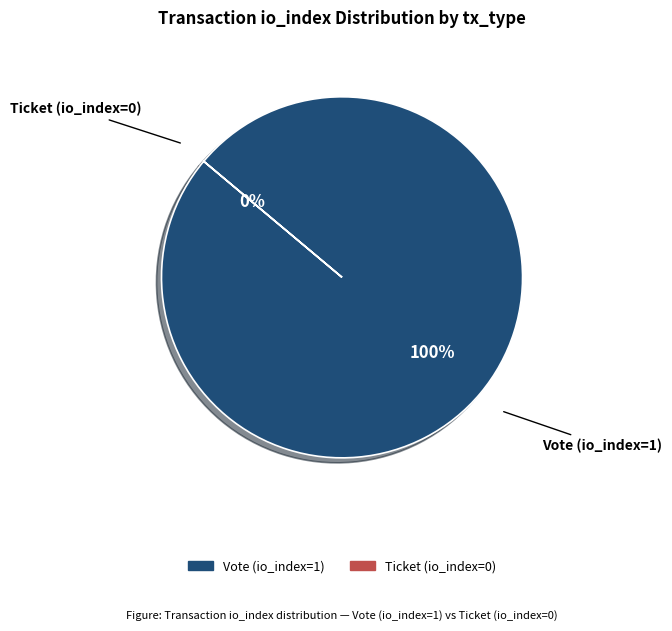

To the nearest percent, what portion does Vote (io_index=1) represent?

100%